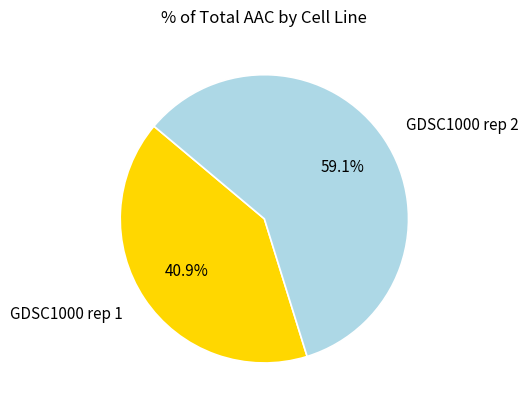

How much of the chart is everything except GDSC1000 rep 2?

40.9%